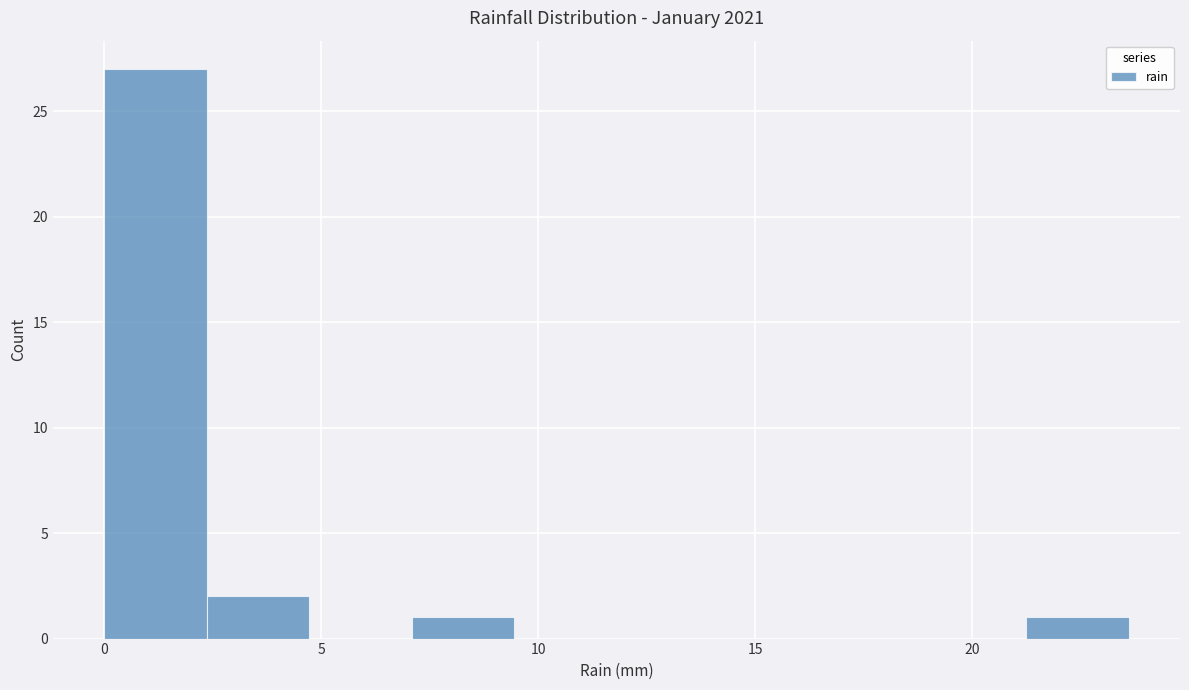

Reading left to right, list every bar in this chart as the range it spans on the x-axis followed by its height. Neither the bar edges nor the heights are printed on the chart, so give them approximately, as read against the axes.

0.0 to 2.5: 27
2.5 to 4.5: 2
4.5 to 7.0: 0
7.0 to 9.5: 1
9.5 to 12.0: 0
12.0 to 14.0: 0
14.0 to 16.5: 0
16.5 to 19.0: 0
19.0 to 21.0: 0
21.0 to 23.5: 1